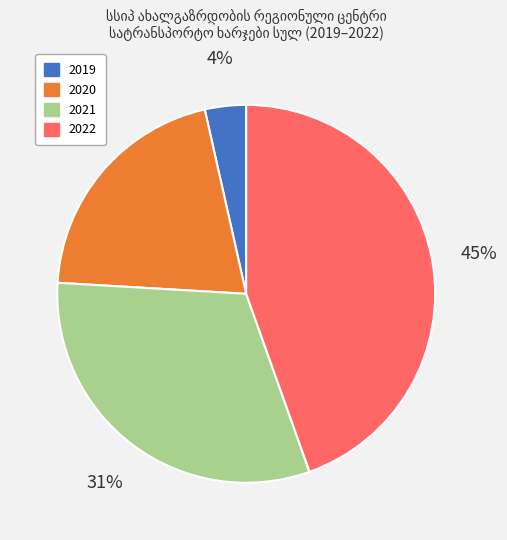

Between 2020 and 2022, which is larger?

2022